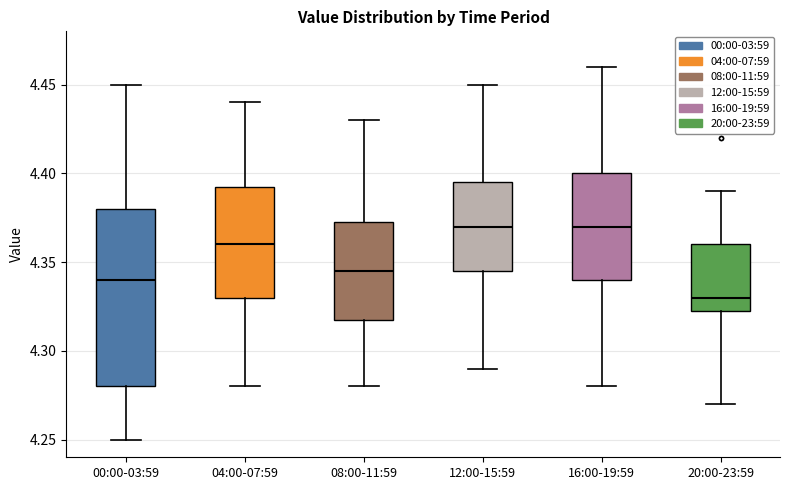

Which box's median line is the lowest?

20:00-23:59